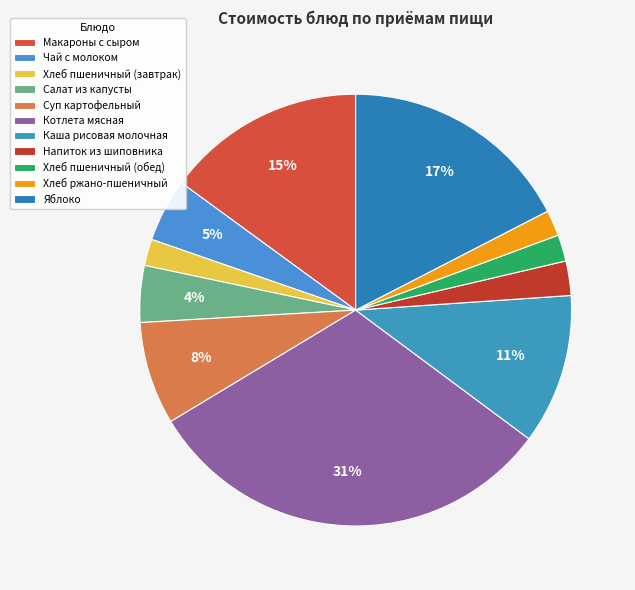

To the nearest percent, what is the difference between the largest and smallest slice percentages?

29%